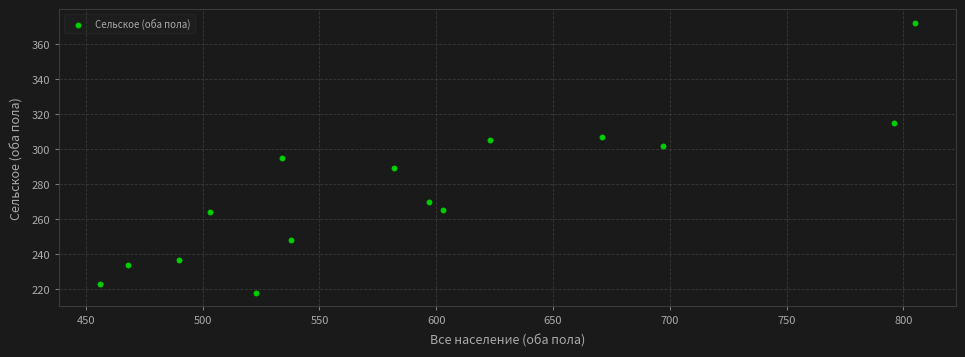

What is the range of X values (max minus min)?

349